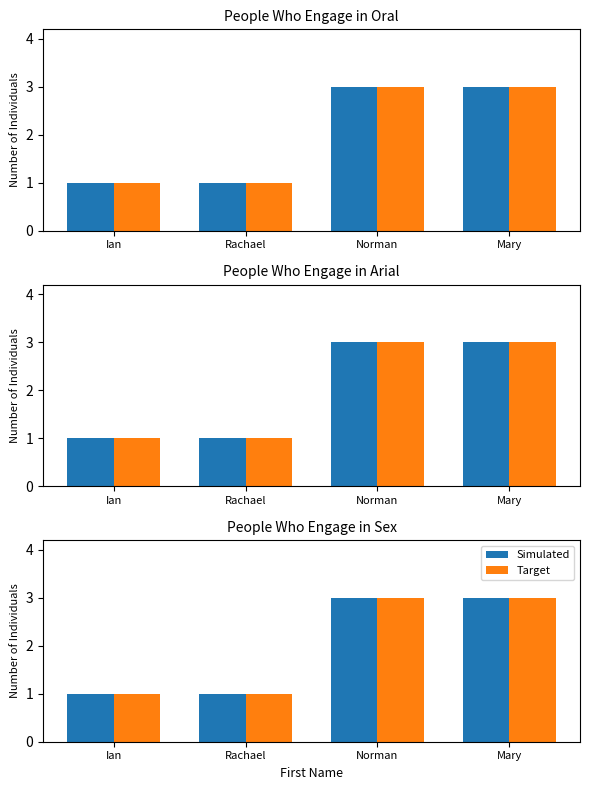

Count the number of categories in the chart.

4